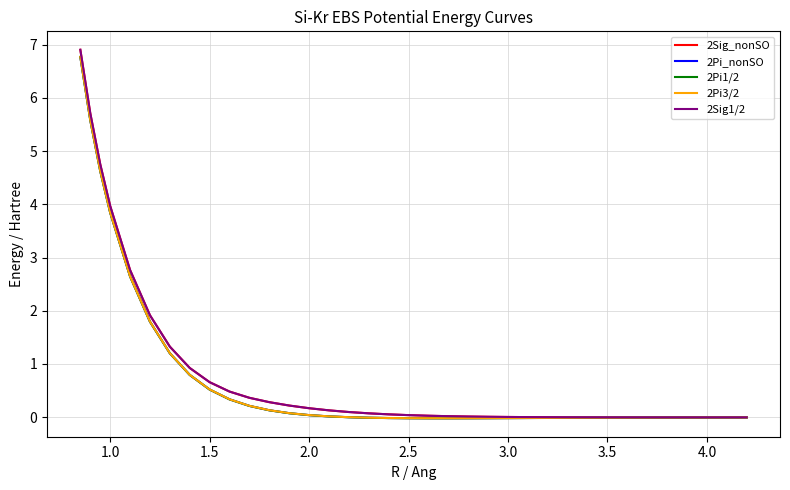

Which series has the widest spread of values?

2Sig_nonSO